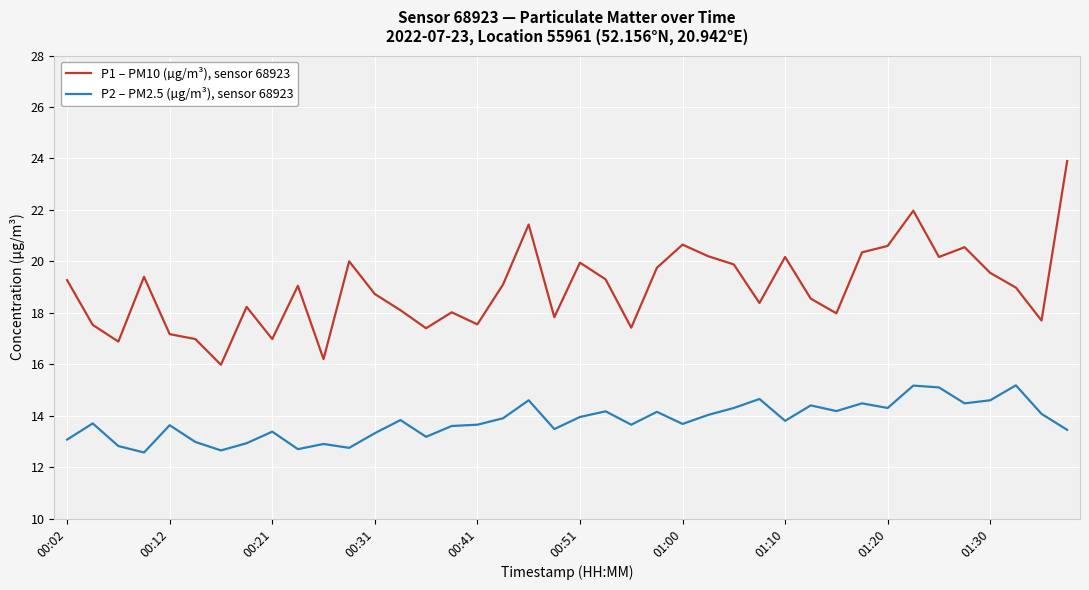

True or false: P2 – PM2.5 (µg/m³), sensor 68923 and P1 – PM10 (µg/m³), sensor 68923 intersect in this chart.

False